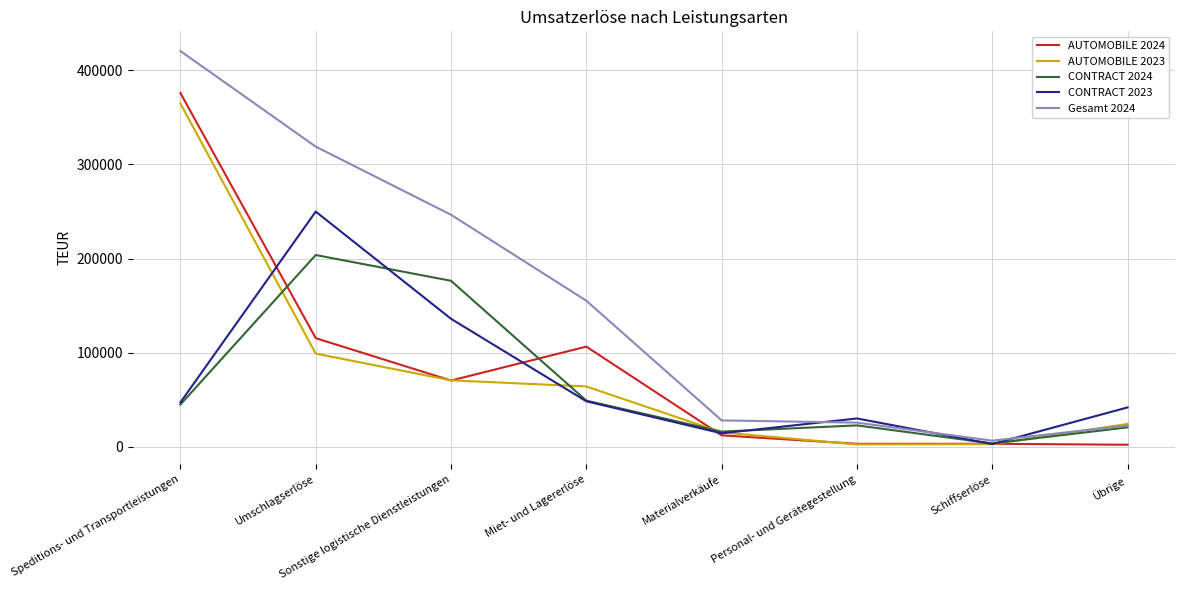

What is the total value across all series at Personal- und Gerätegestellung?

83044